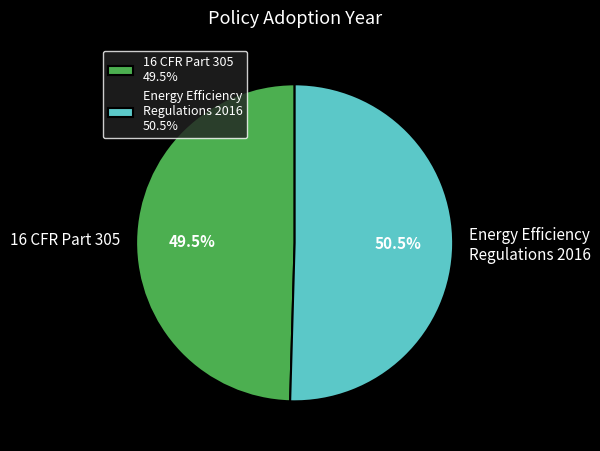

What is the ratio of the value at 16 CFR Part 305 to the value at Energy Efficiency Regulations 2016?

1.0